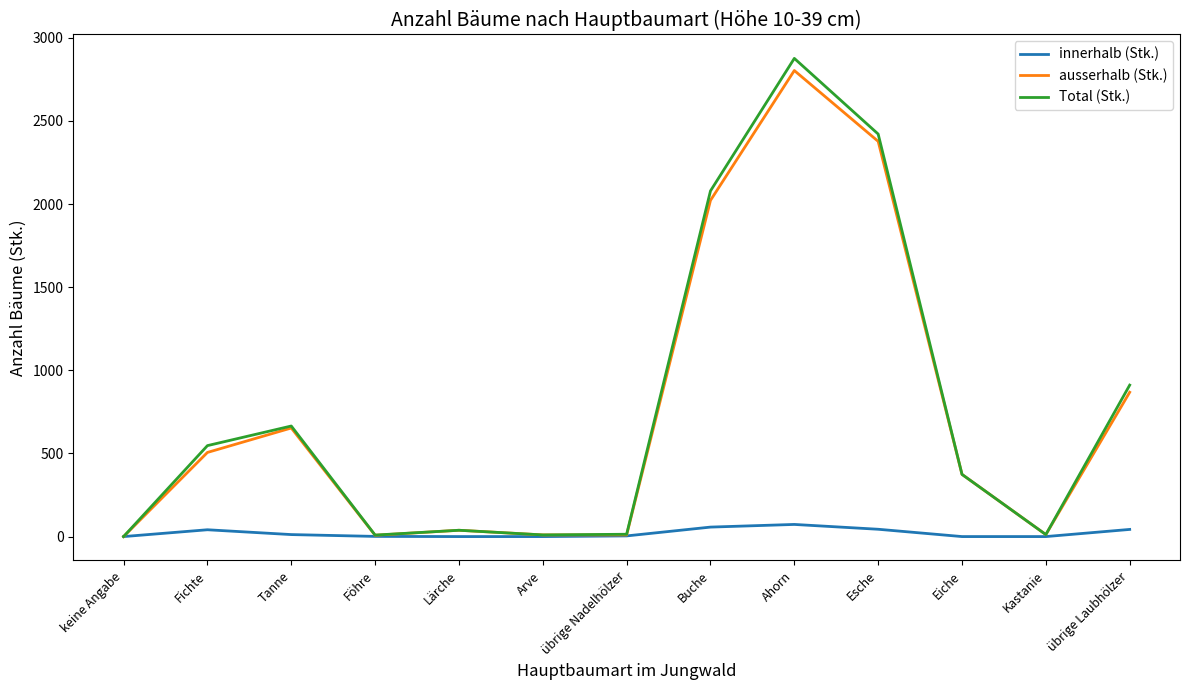

How many lines are shown in the chart?

3